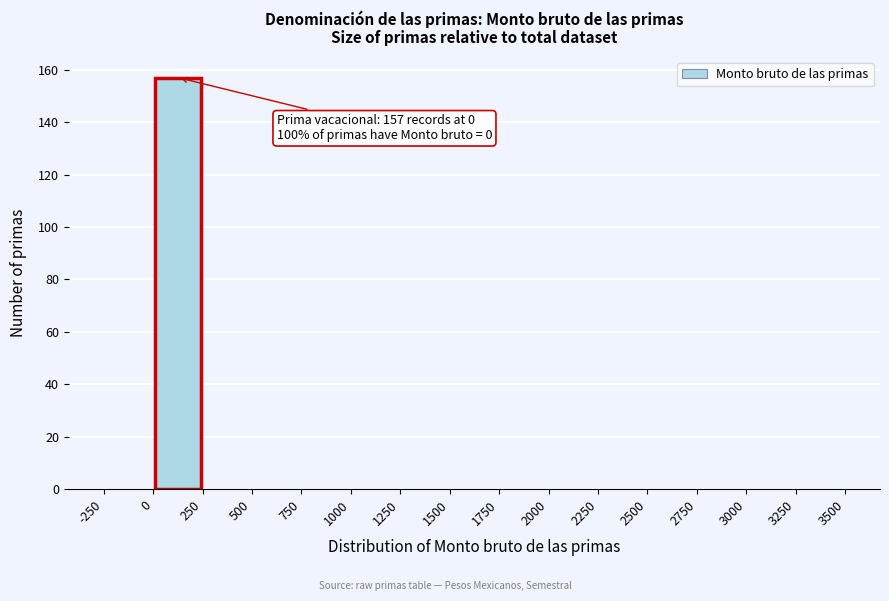

Over which range of the x-axis is the bar tallest?

0 to 250